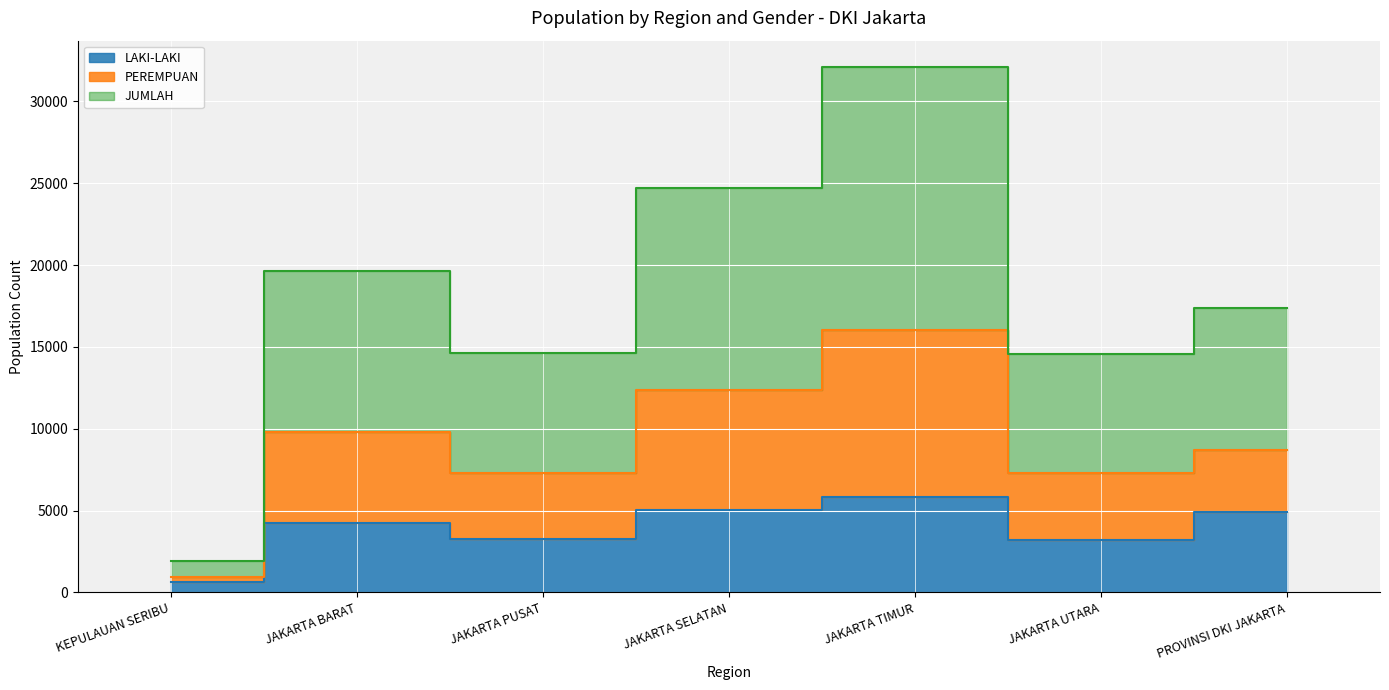

Reading left to right, extract all data points from this chart.

LAKI-LAKI: 635	4241	3289	5045	5816	3193	4883
PEREMPUAN: 958	9808	7318	12359	16054	7277	8678
JUMLAH: 1916	19616	14636	24718	32108	14554	17356